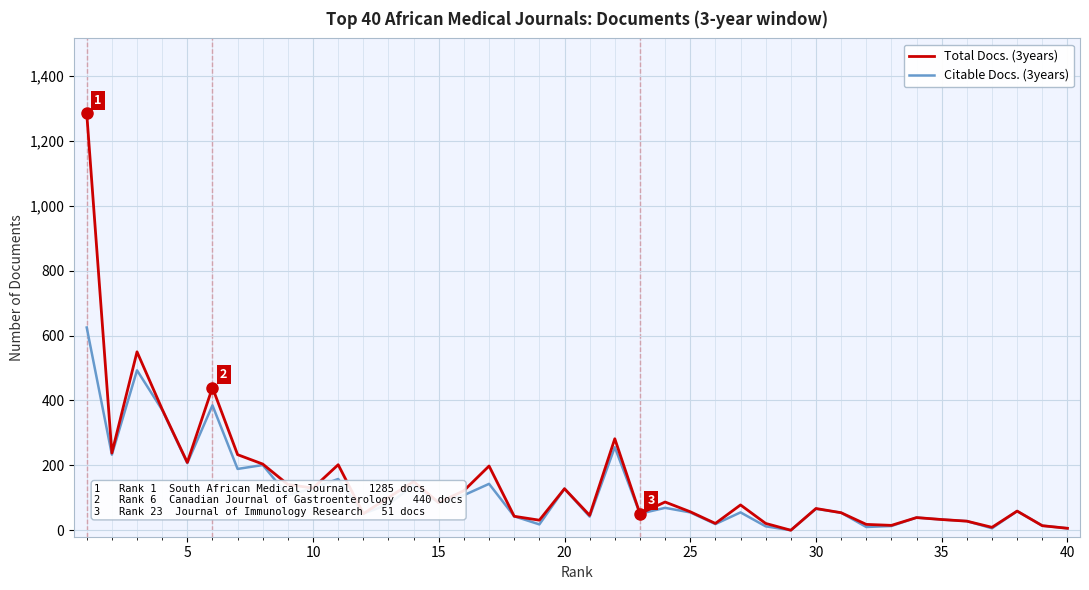

Rank the series by their maximum value, from highest to lowest.

Total Docs. (3years), Citable Docs. (3years)